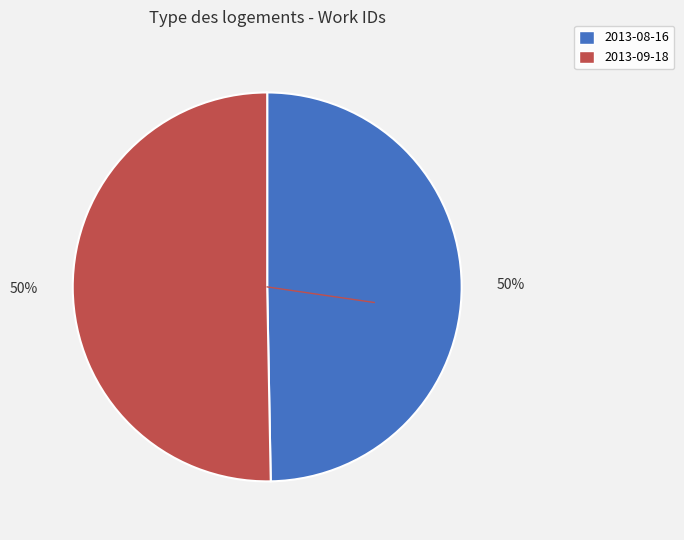

To the nearest percent, what percentage of the pie is 2013-08-16?

50%